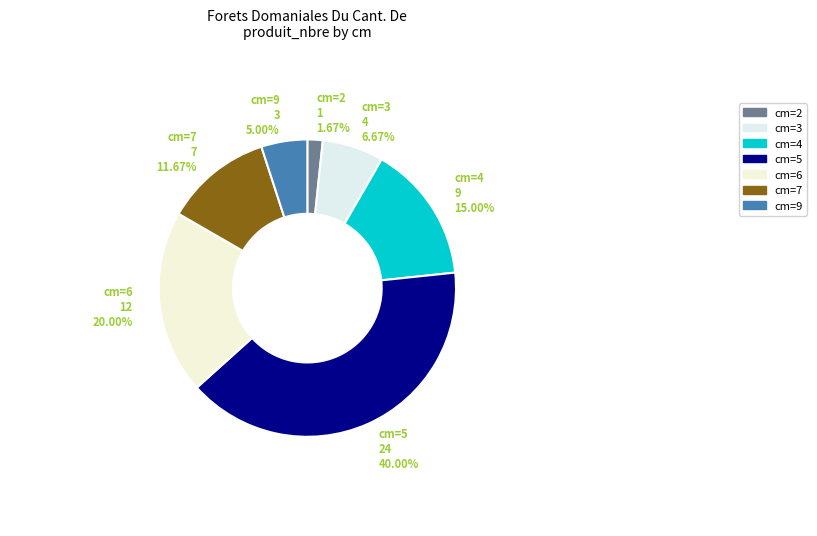

Is there a majority slice in this chart?

No